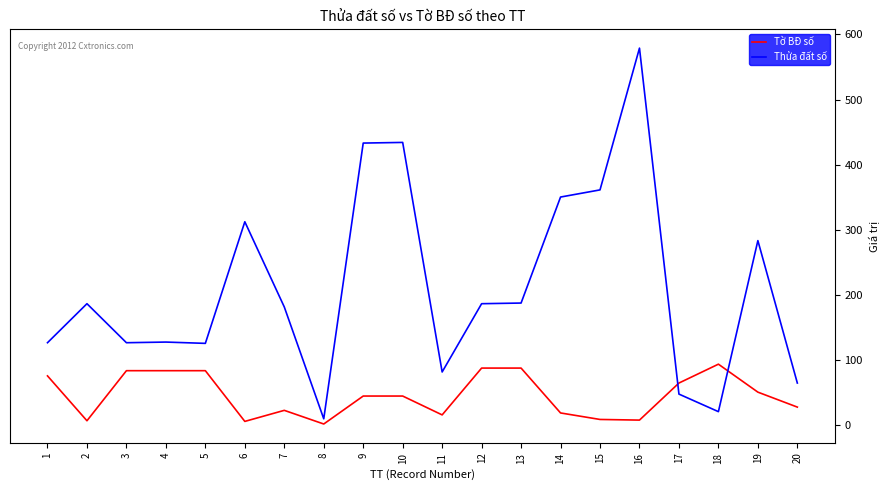

Rank the series by their maximum value, from lowest to highest.

Tờ BĐ số, Thửa đất số